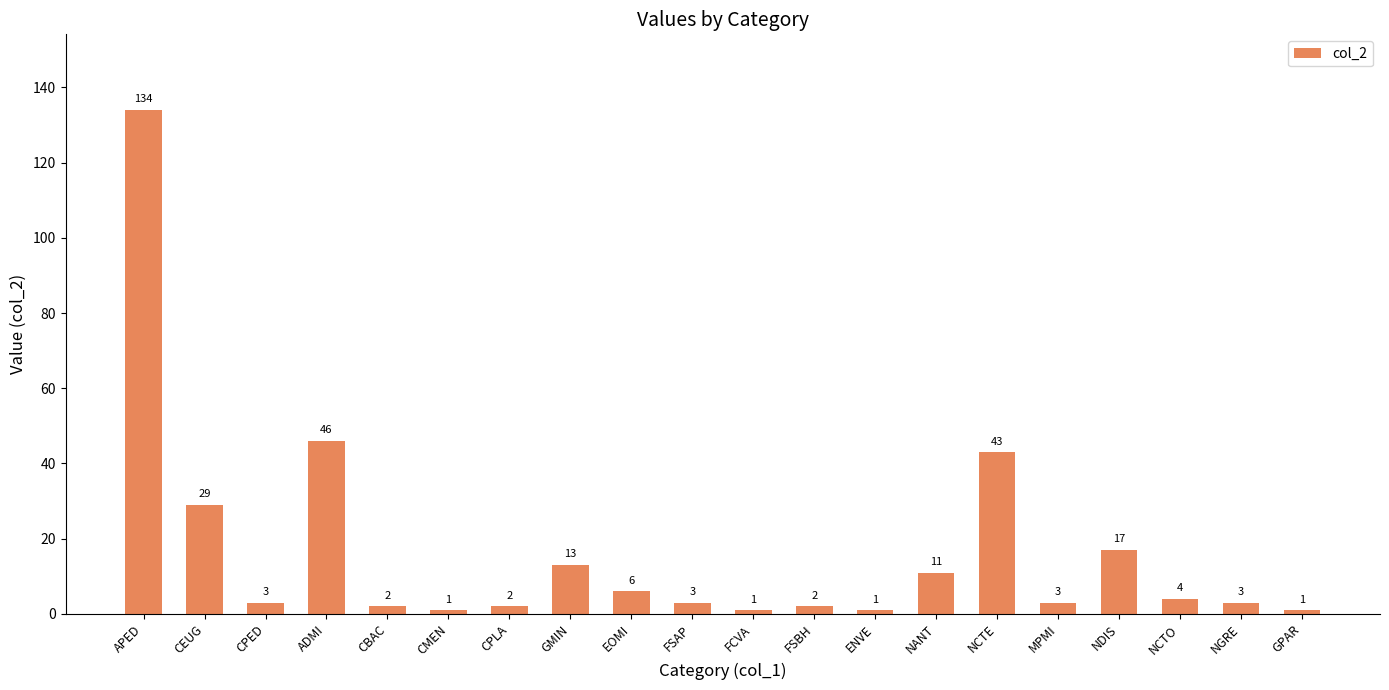

Which category has the highest value across all series?

APED